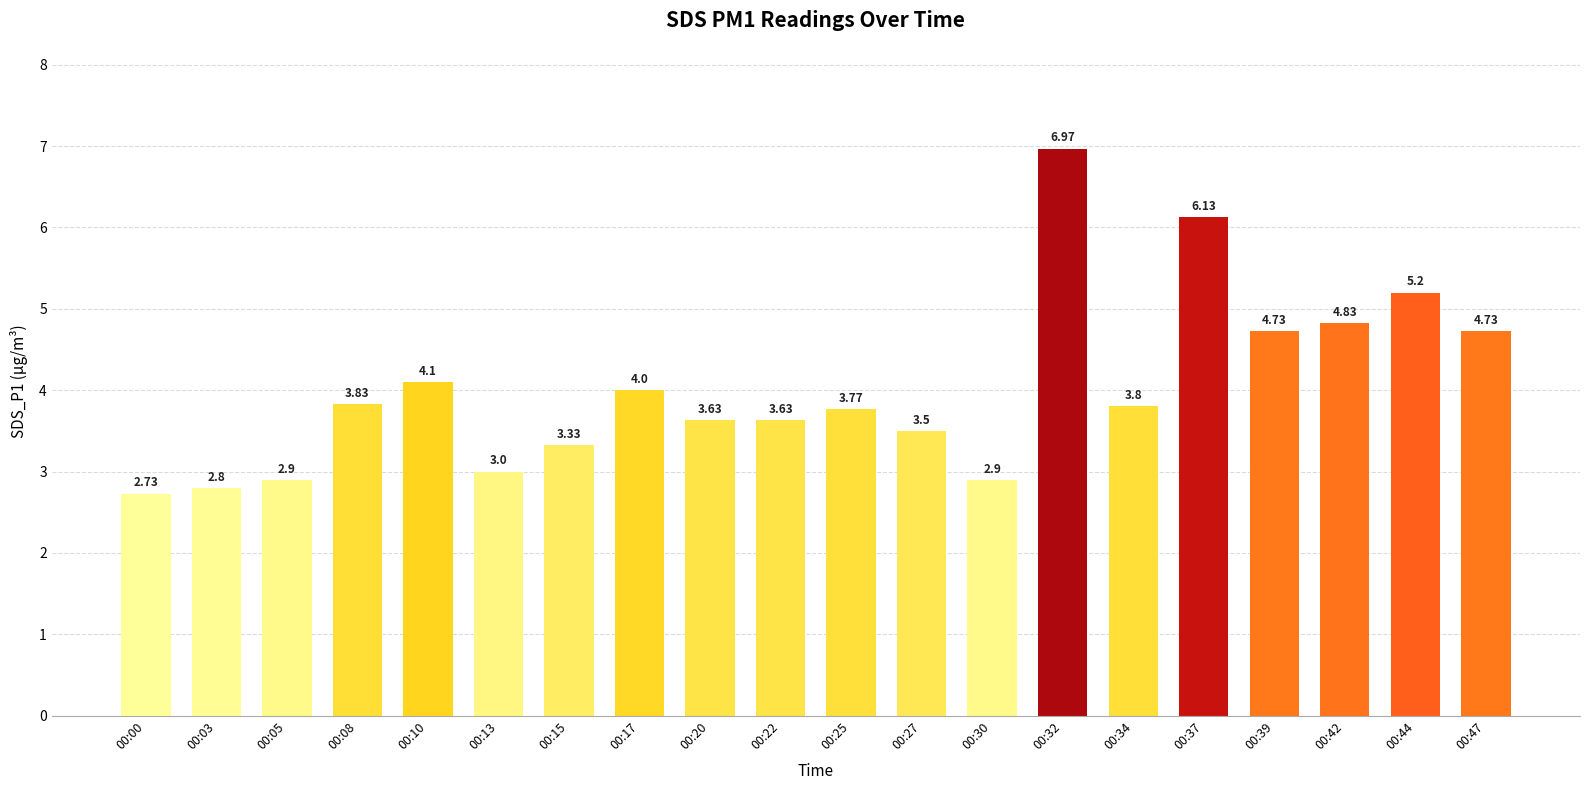

What is the change in value from 00:10 to 00:42?

+0.7